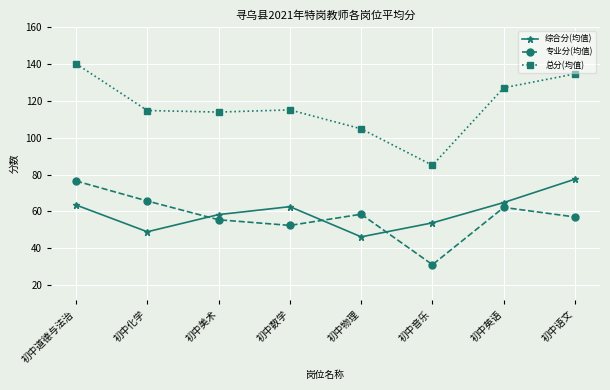

The value of 总分(均值) at 初中物理 is 104.8. True or false?

True